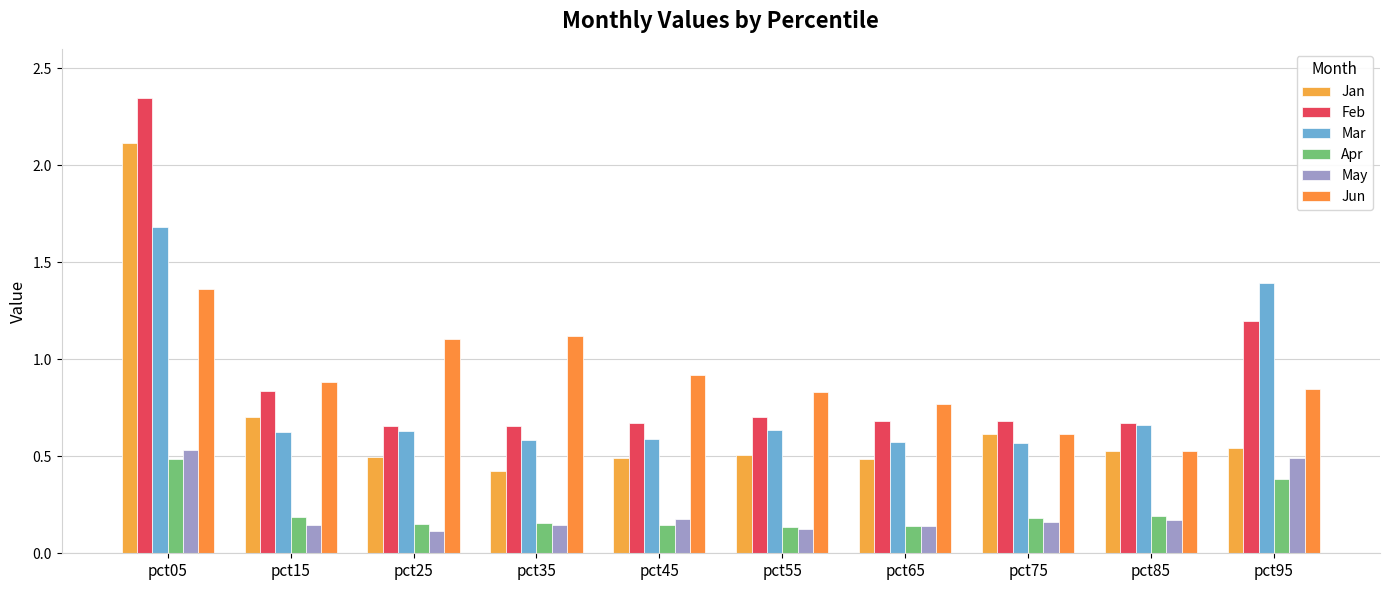

How many groups of bars are there?

10